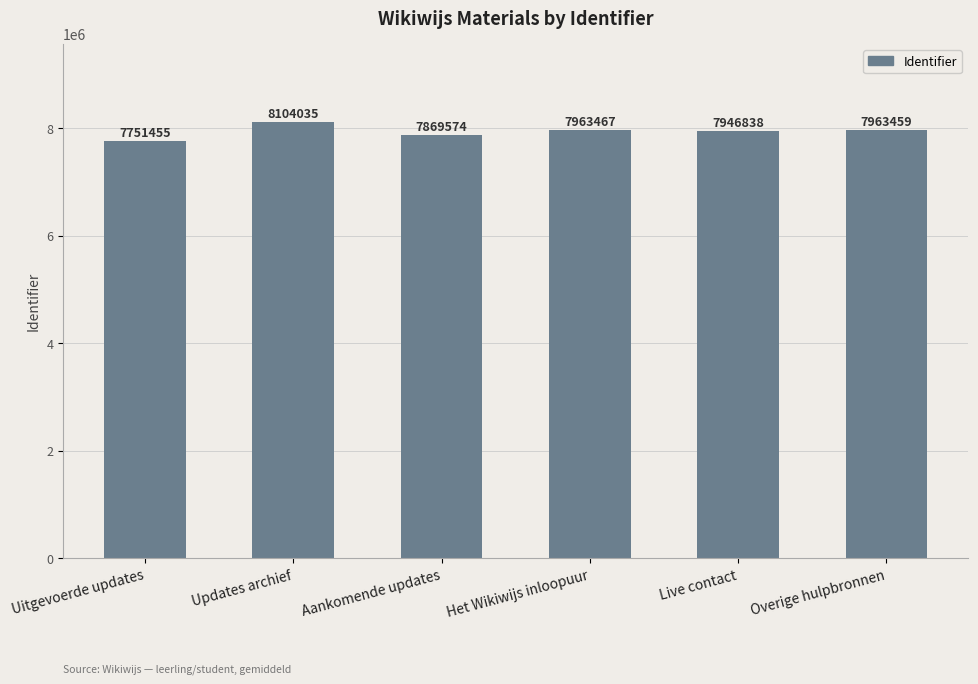

What is the label of the 2nd bar from the left?

Updates archief